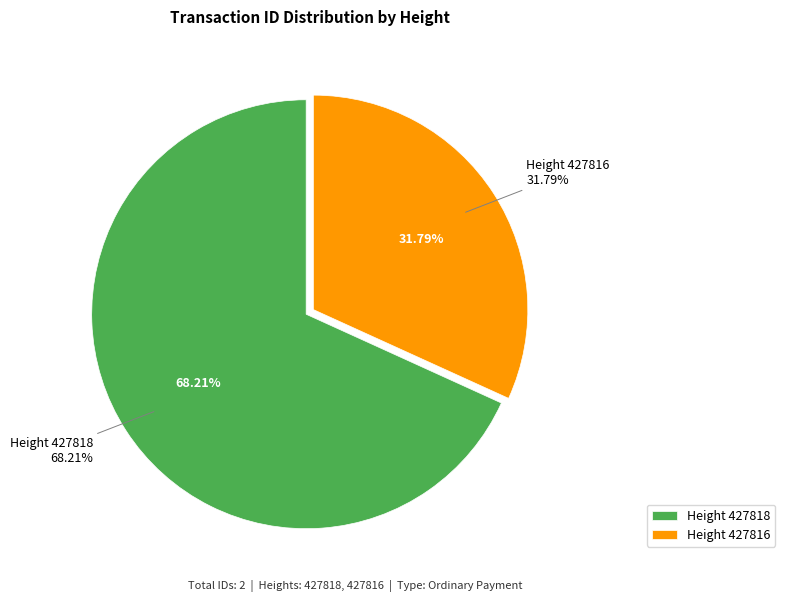

To the nearest percent, what portion does 427816 represent?

32%